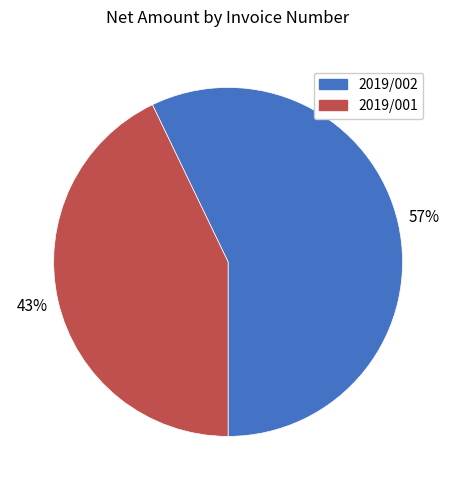

Count the number of slices in the pie.

2